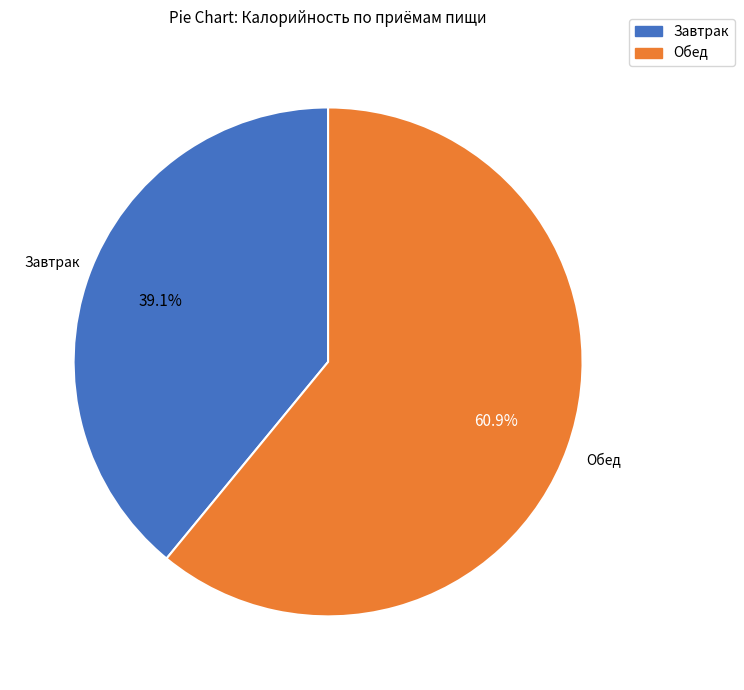

The Обед slice represents 61% of the pie. True or false?

True